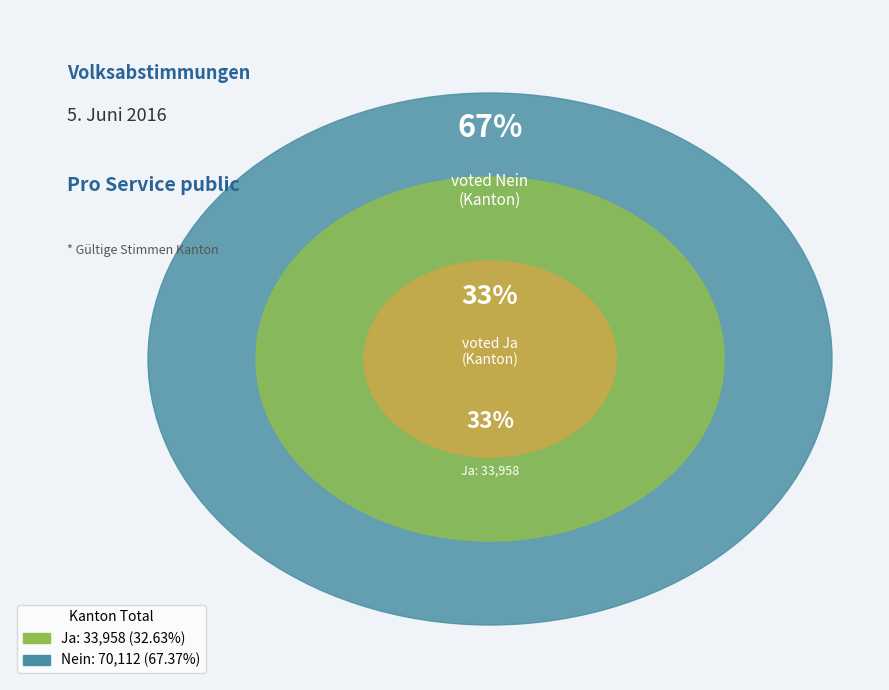

Is the sum of Ja and Nein greater than half?

Yes